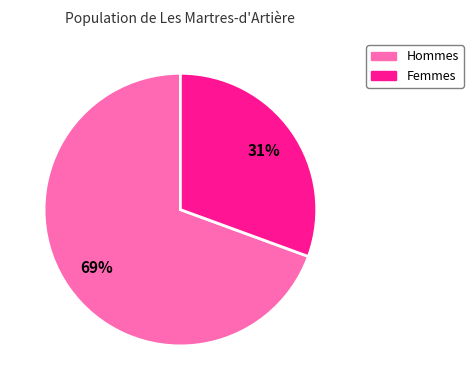

To the nearest percent, what is the average slice percentage?

50%